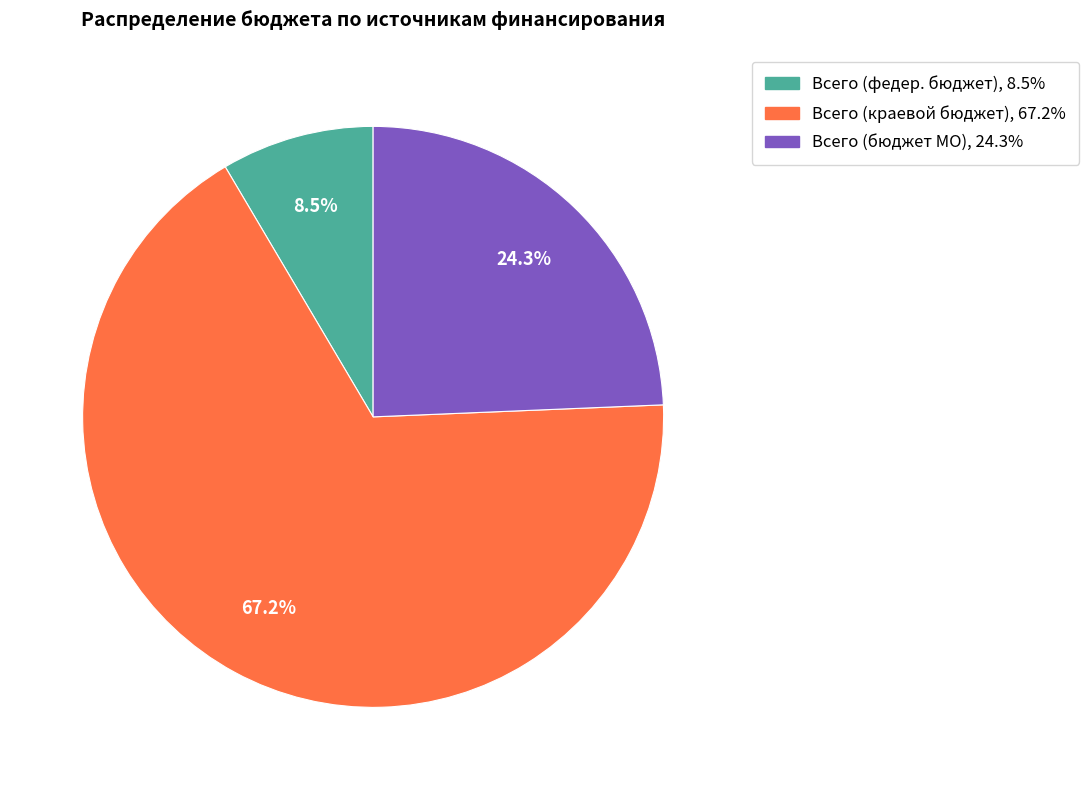

Which slice represents more than half of the pie?

Всего (краевой бюджет)